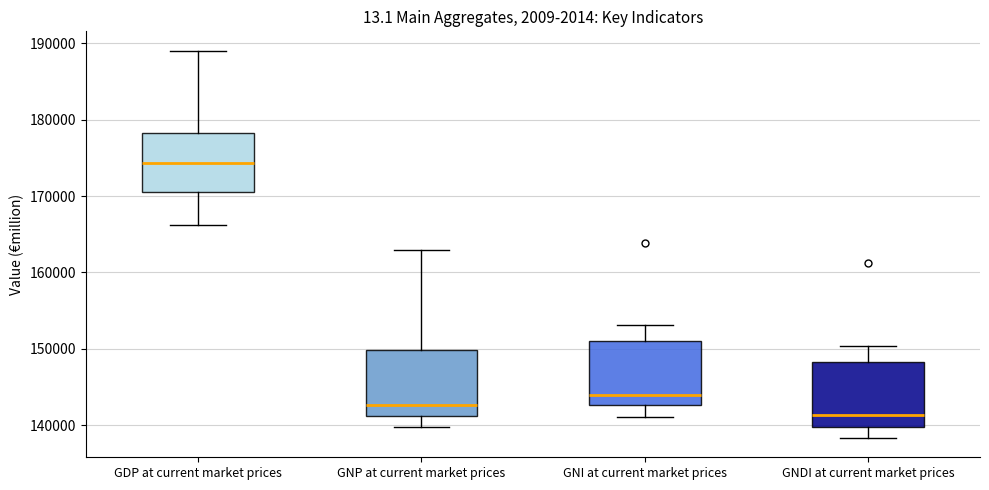

Where does the median line of the box for GNP at current market prices sit on the y-axis? The values are not printed on the chart, so give them approximately, as read against the axis.

143000